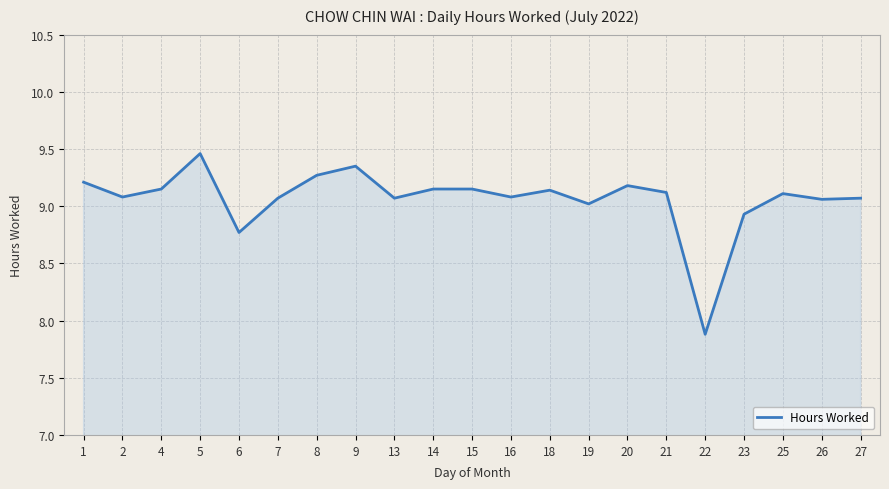

How many lines are shown in the chart?

1